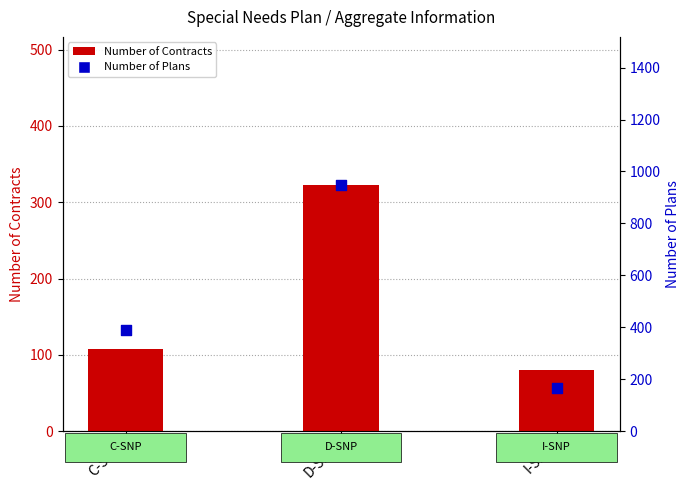

Which series has the largest Y range (max minus min)?

Number of Plans